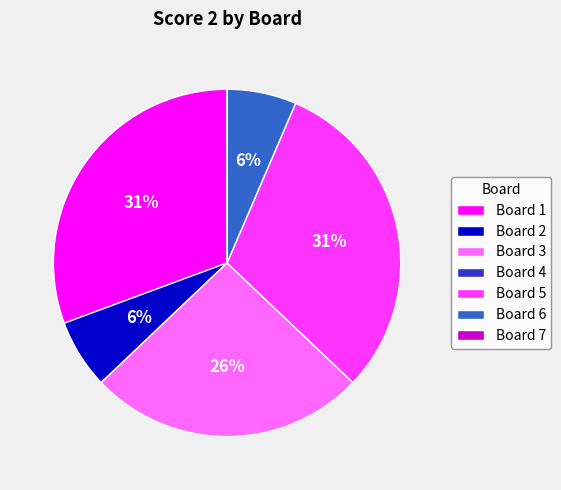

Approximately how many times larger is the value at Board 1 compared to Board 5?

1.0